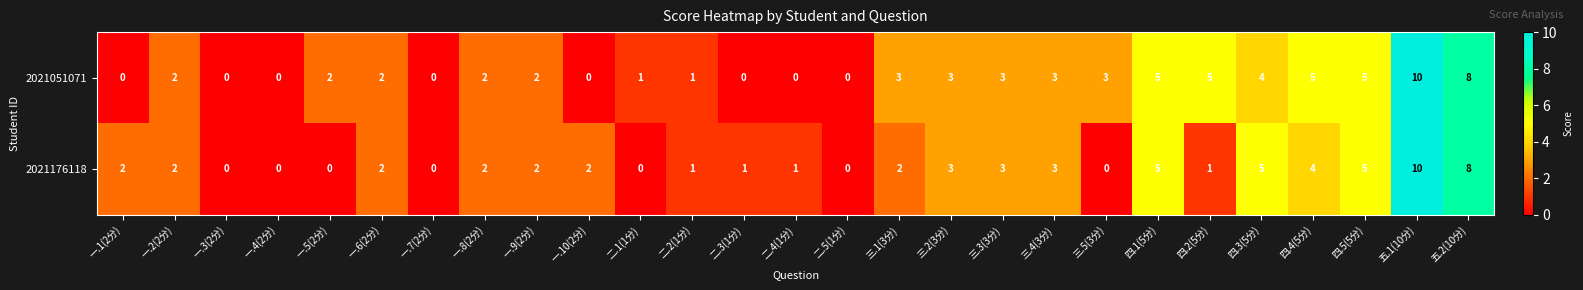

Rank the series at 一.5(2分) from lowest to highest value.

2021176118, 2021051071